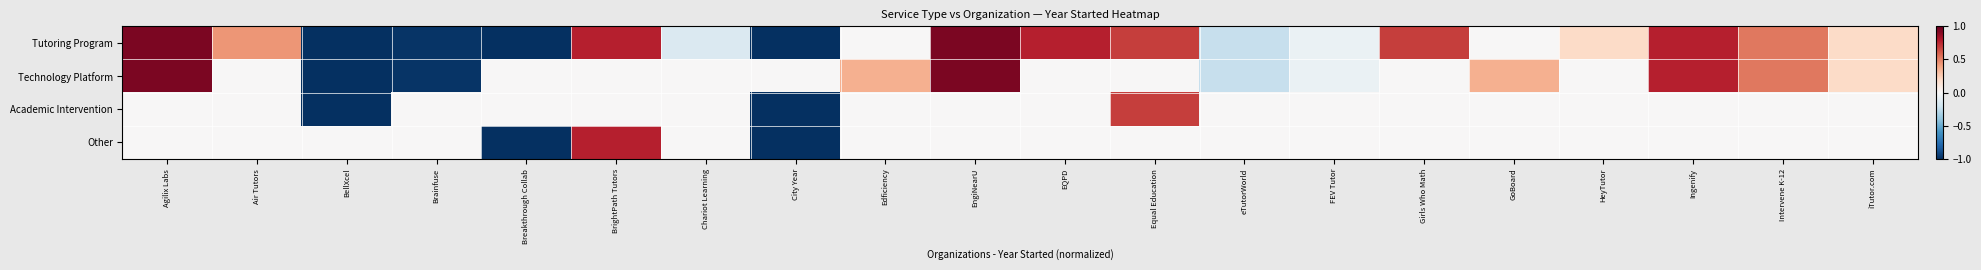

Which series has the largest range (max minus min)?

Tutoring Program